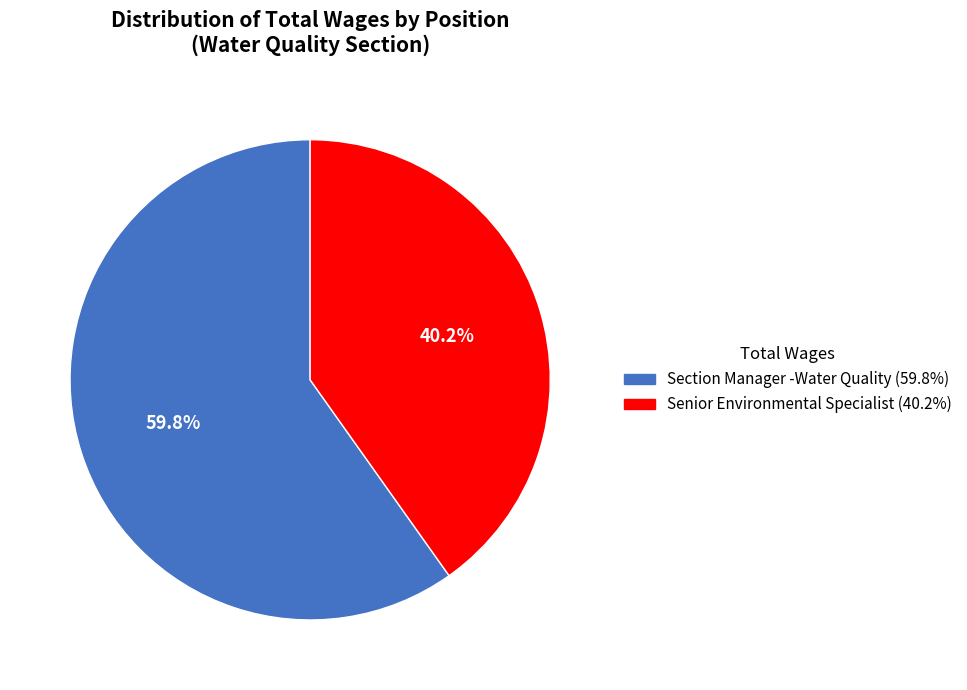

What is the smallest slice in the pie chart?

Senior Environmental Specialist